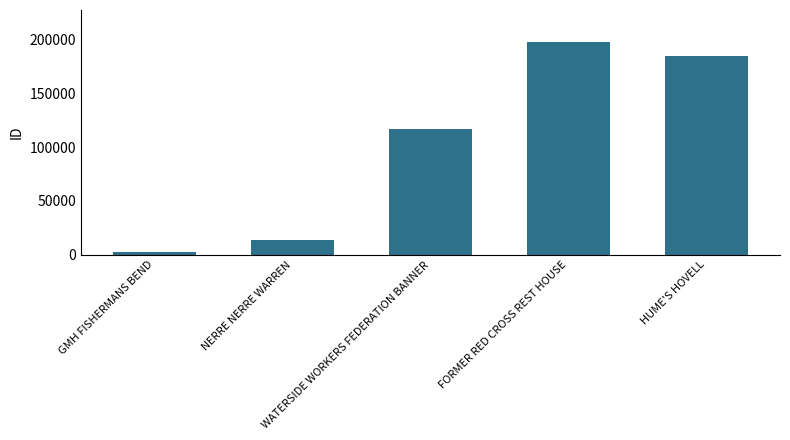

What is the difference between the maximum and minimum values?

195075